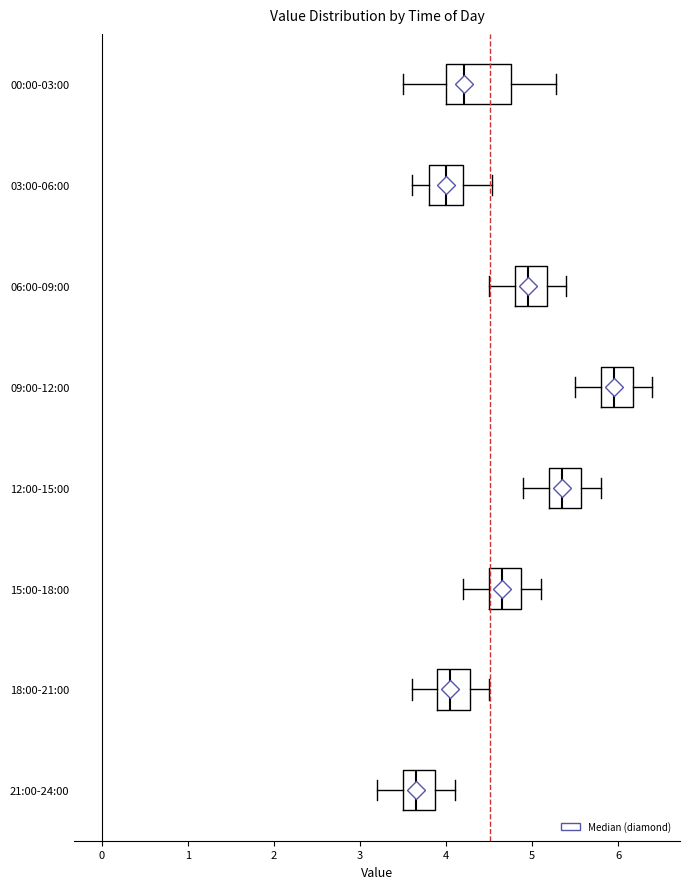

Reading bottom to top, transcribe this box plot: for each box, give where its median line is, the range the box spans, and where its two whiskers end, as read against the x-axis. The values are not printed on the chart, so give them approximately, as read against the axis.

21:00-24:00: median 3.7, box 3.5 to 3.9, whiskers 3.2 to 4.1
18:00-21:00: median 4.1, box 3.9 to 4.3, whiskers 3.6 to 4.5
15:00-18:00: median 4.7, box 4.5 to 4.9, whiskers 4.2 to 5.1
12:00-15:00: median 5.4, box 5.2 to 5.6, whiskers 4.9 to 5.8
09:00-12:00: median 6.0, box 5.8 to 6.2, whiskers 5.5 to 6.4
06:00-09:00: median 5.0, box 4.8 to 5.2, whiskers 4.5 to 5.4
03:00-06:00: median 4.0, box 3.8 to 4.2, whiskers 3.6 to 4.5
00:00-03:00: median 4.2, box 4.0 to 4.8, whiskers 3.5 to 5.3